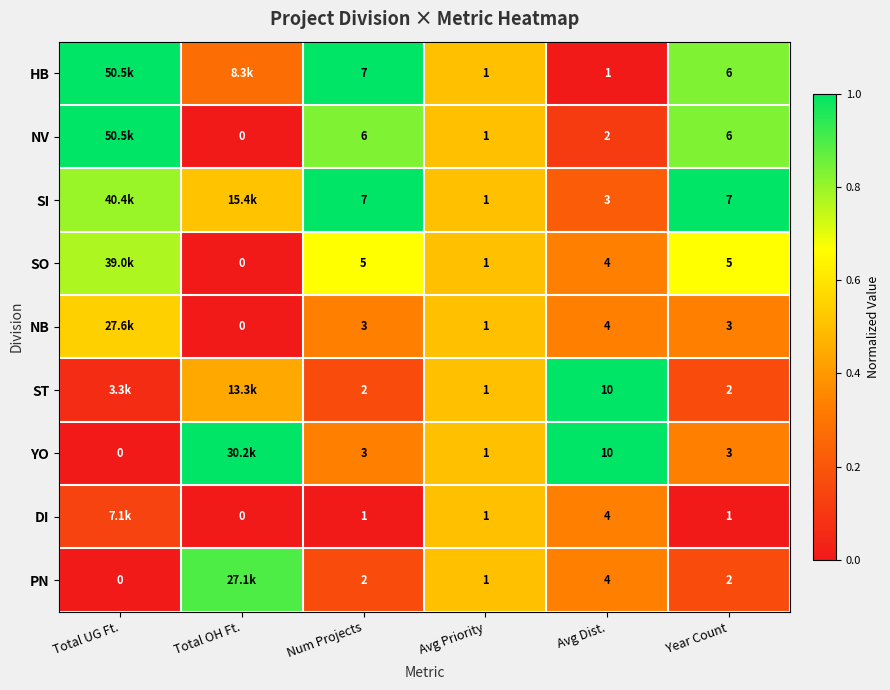

Between Avg Dist. and Year Count, which series saw the biggest shift?

ST